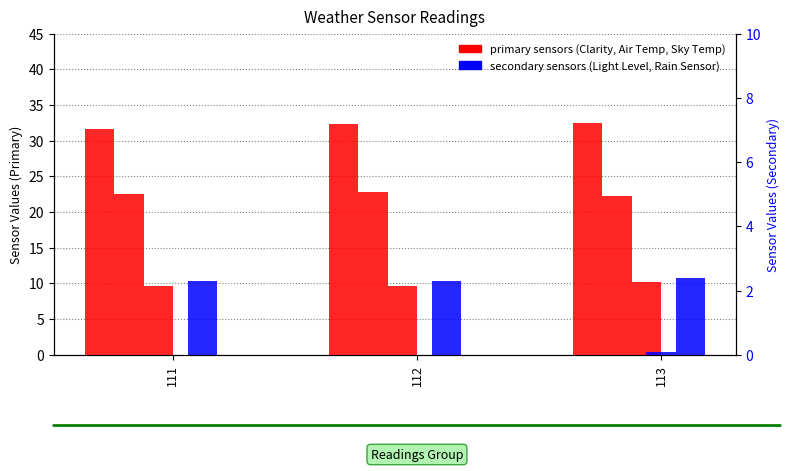

At 113, list the series in order from smallest to largest.

Light Level, Rain Sensor, Sky Temp, Air Temp, Clarity